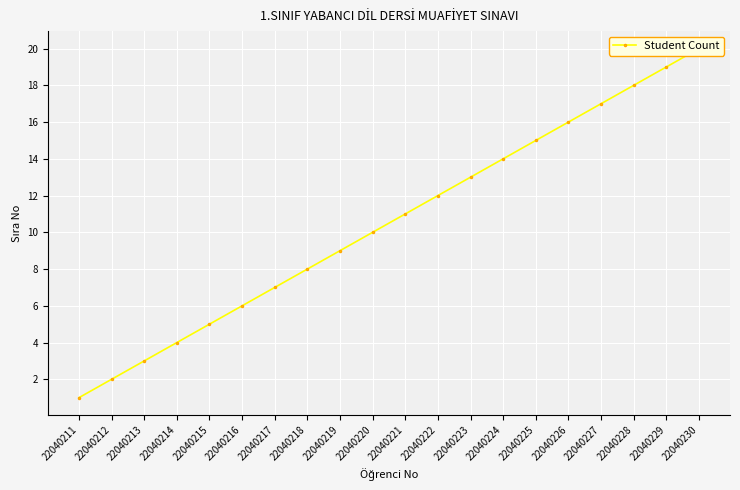

Between 22040222 and 22040221, which is larger?

22040222